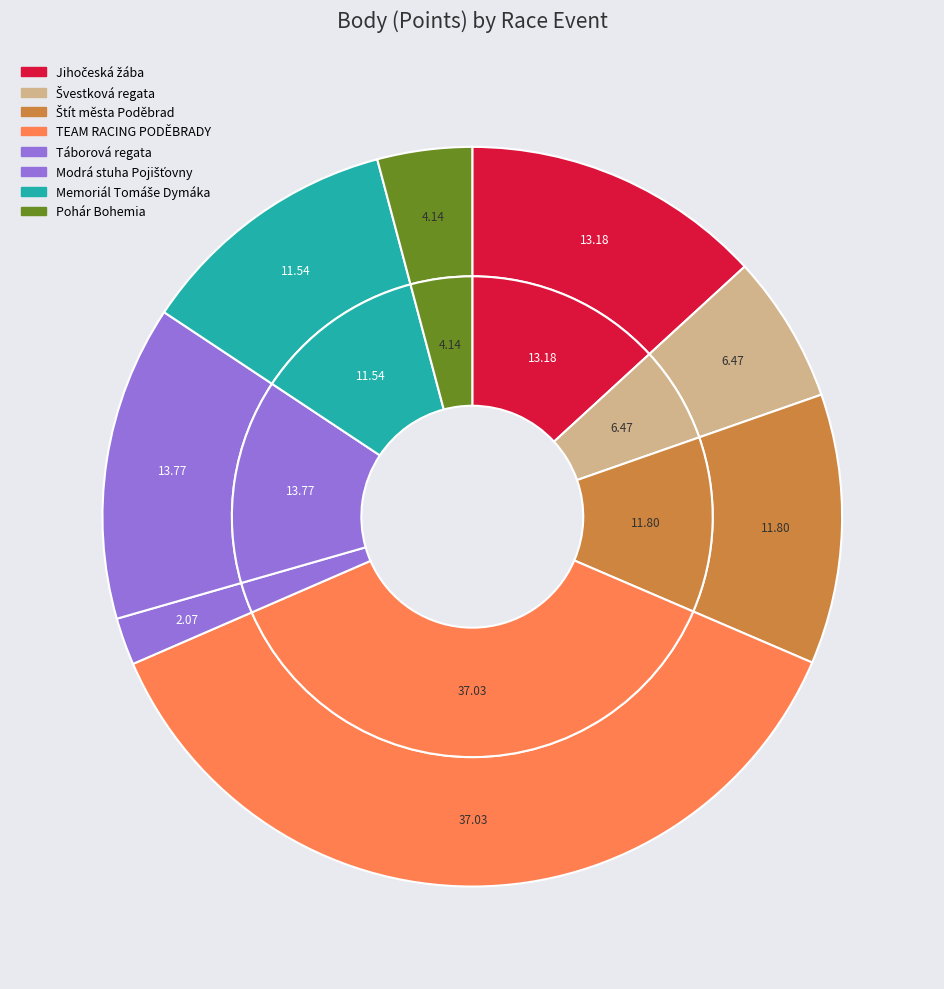

Between Švestková regata and Štít města Poděbrad, which is larger?

Štít města Poděbrad